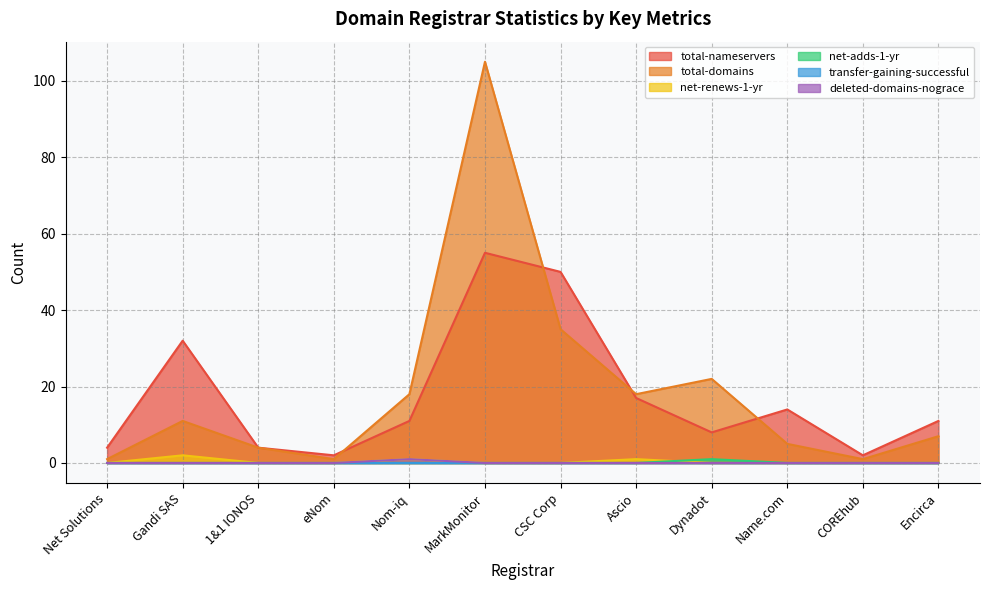

How many net-renews-1-yr values are between 0 and 1?

11